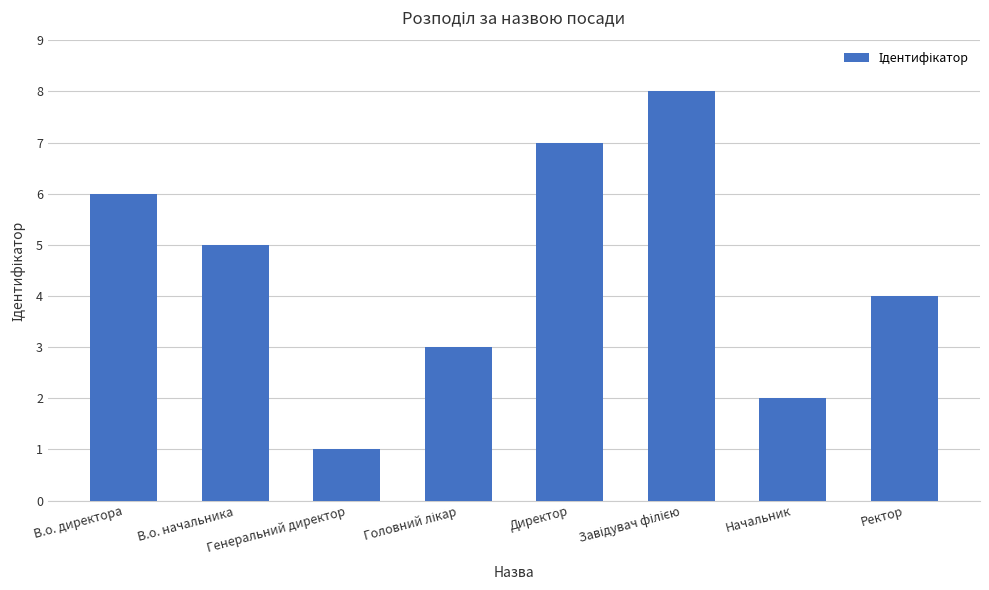

Count the values in the range 3 to 7.

5